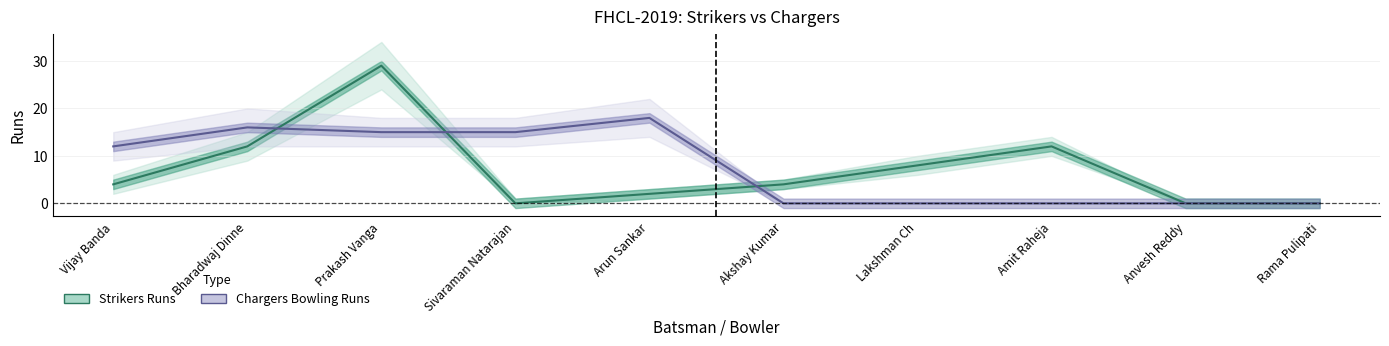

Reading left to right, transcribe all the data shown in this chart.

Strikers Runs: Vijay Banda=4	Bharadwaj Dinne=12	Prakash Vanga=29	Sivaraman Natarajan=0	Arun Sankar=2	Akshay Kumar=4	Lakshman Ch=8	Amit Raheja=12	Anvesh Reddy=0	Rama Pulipati=0
Chargers Bowling Runs: Vijay Banda=12	Bharadwaj Dinne=16	Prakash Vanga=15	Sivaraman Natarajan=15	Arun Sankar=18	Akshay Kumar=0	Lakshman Ch=0	Amit Raheja=0	Anvesh Reddy=0	Rama Pulipati=0